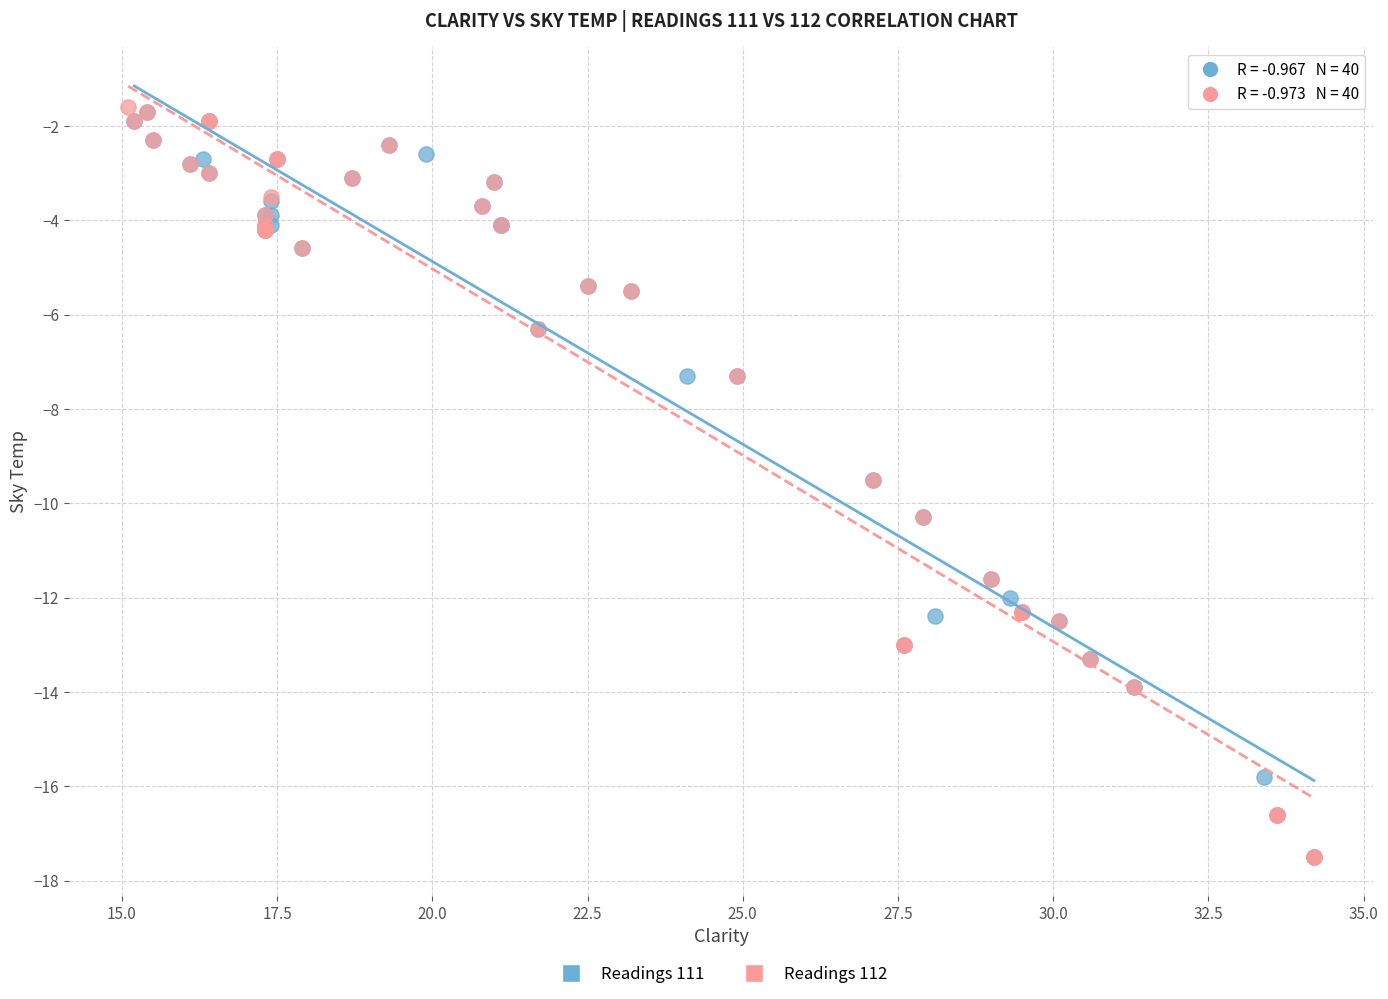

What are all the series names shown in the legend?

Readings 111, Readings 112